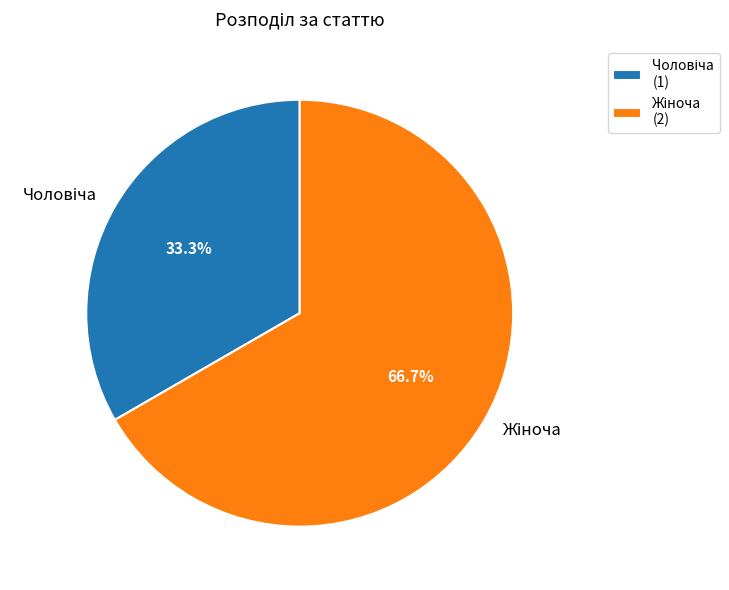

To the nearest percent, what is the difference between the largest and smallest slice percentages?

33%